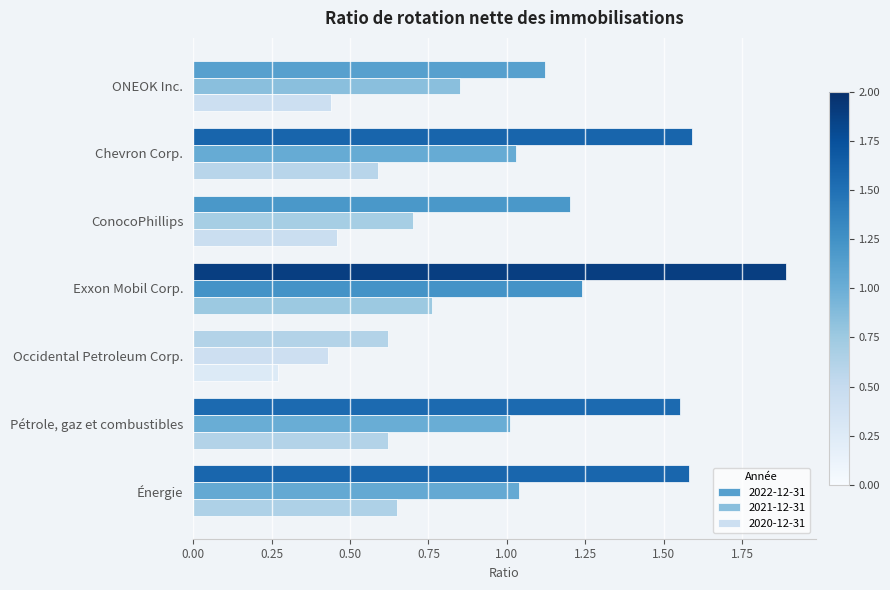

At which label is 2020-12-31 closest to 0?

Occidental Petroleum Corp.